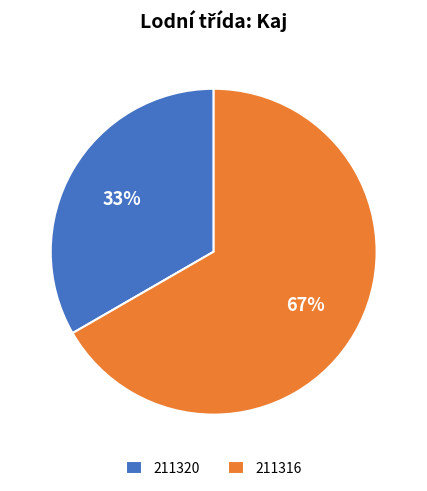

Approximately how many times larger is the value at 211316 compared to 211320?

2.0